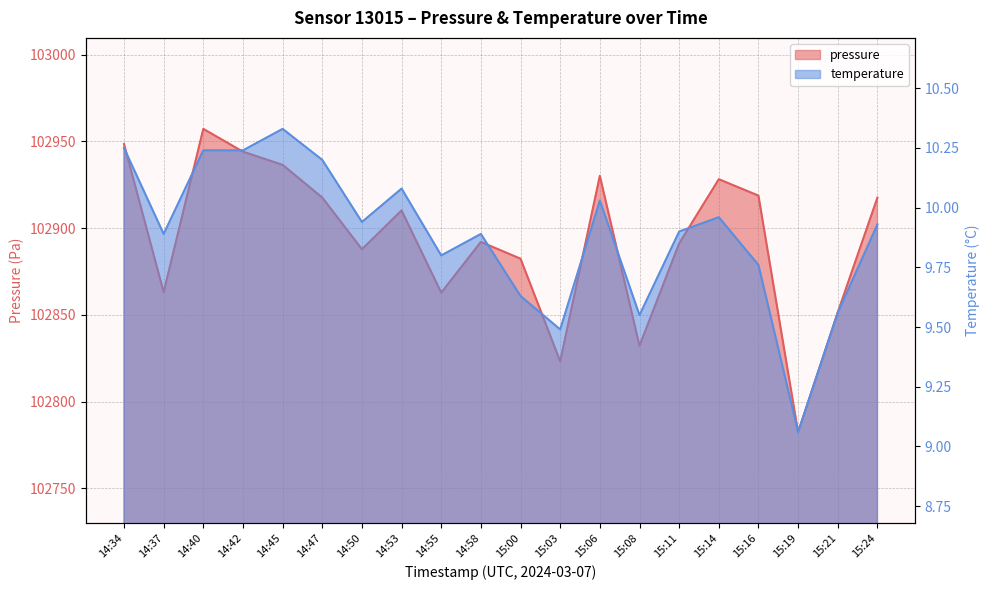

What is the approximate value of temperature at 14:50?

9.9